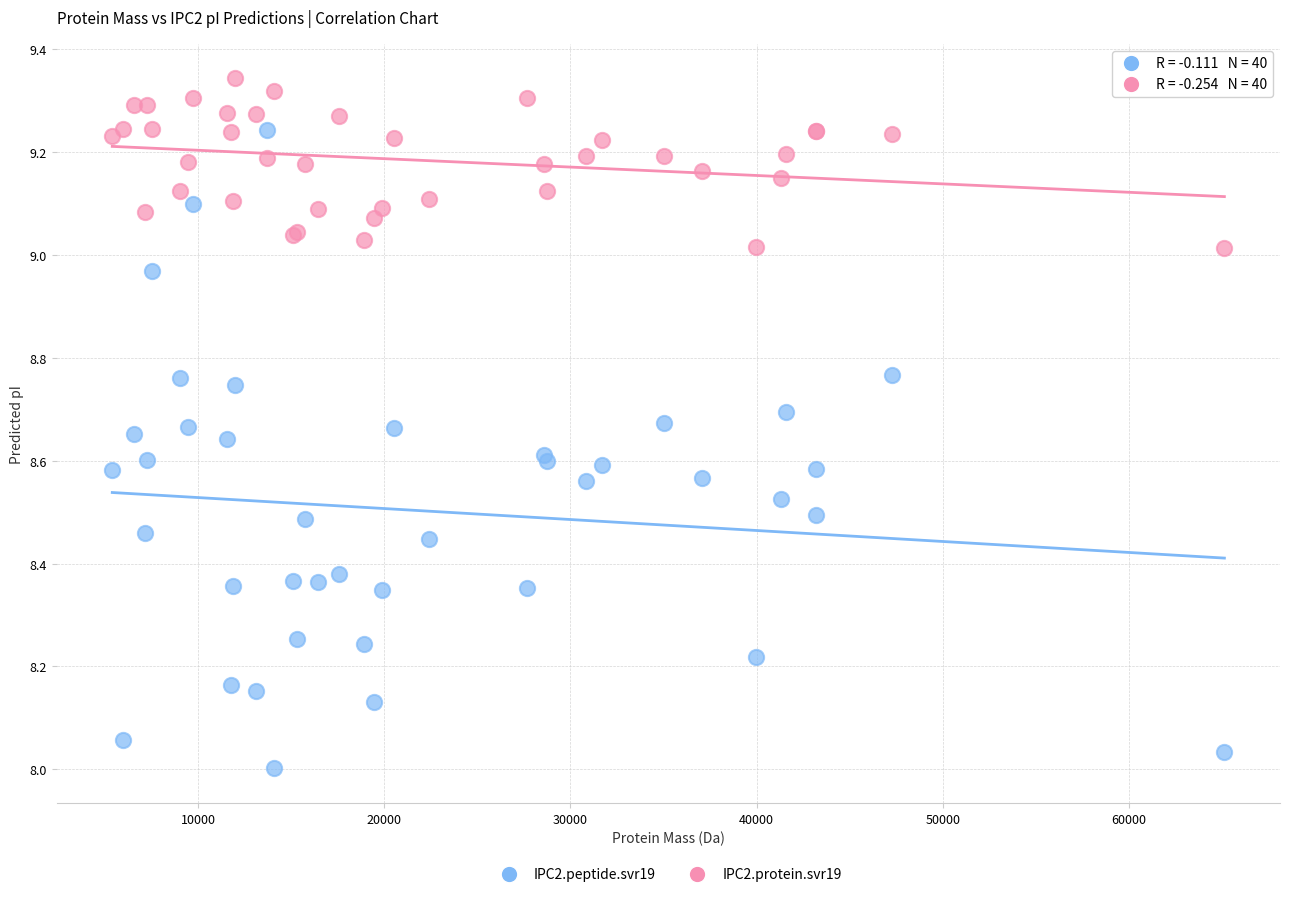

Which series reaches the maximum Y coordinate?

IPC2.protein.svr19